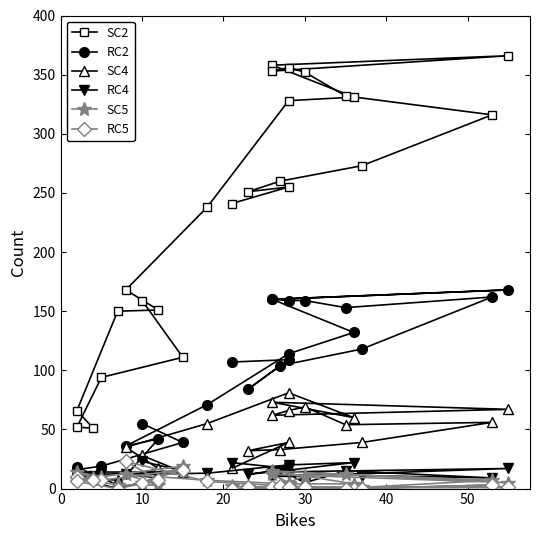

In SC2, how many points are higher than both neighbors (excluding endpoints)?

3